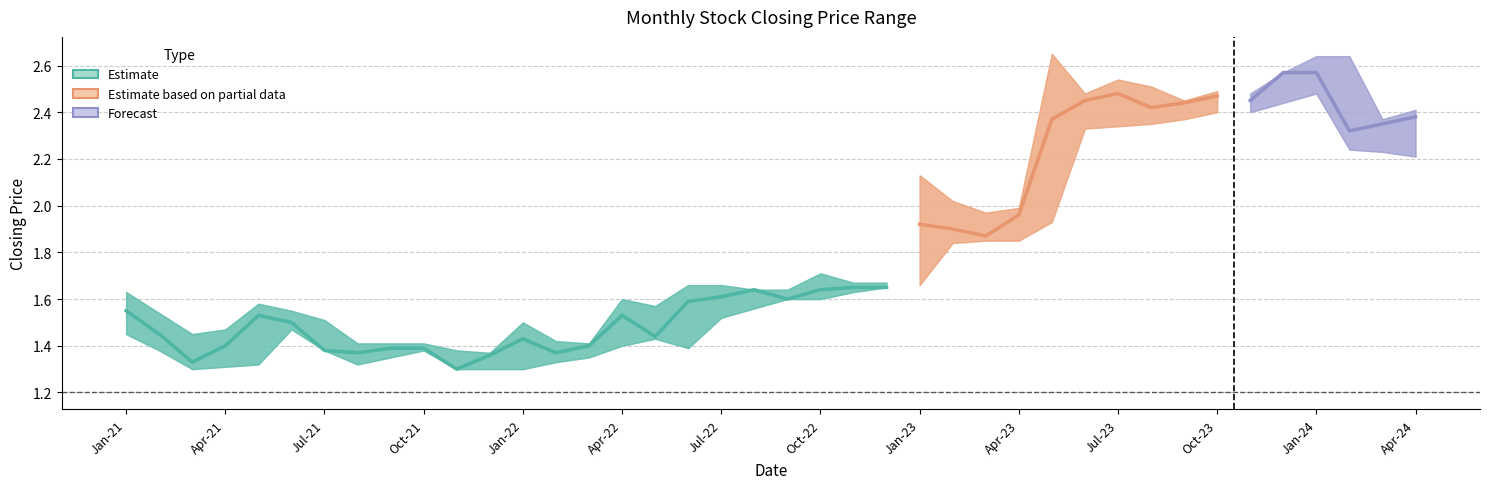

How many interior local peaks does the closing series have?

7